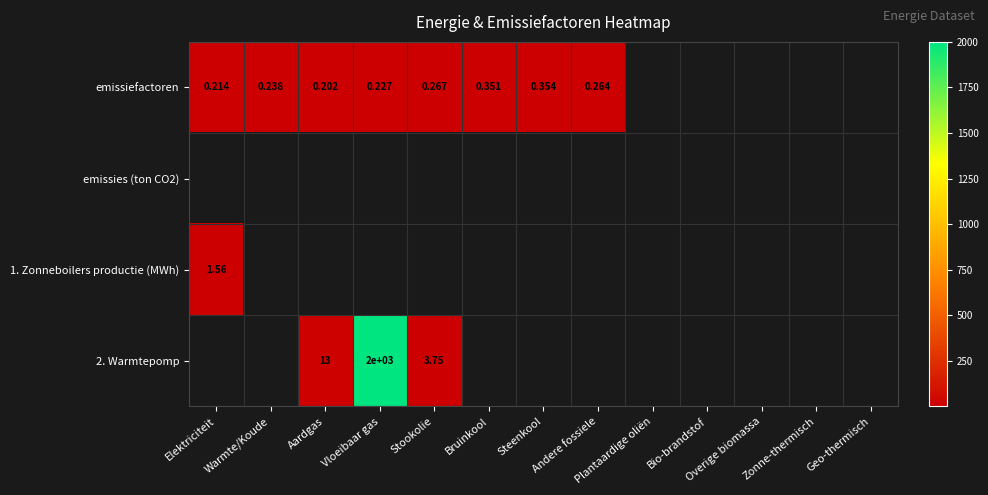

Where is emissiefactoren nearest to the value 0?

Aardgas